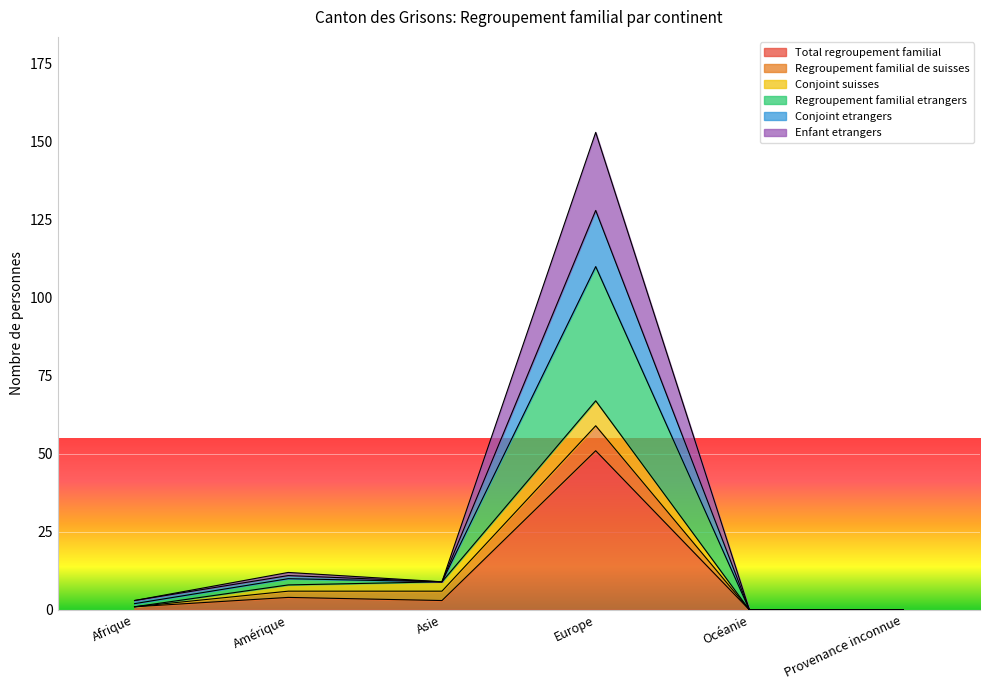

Between Afrique and Asie, which is larger?

Asie